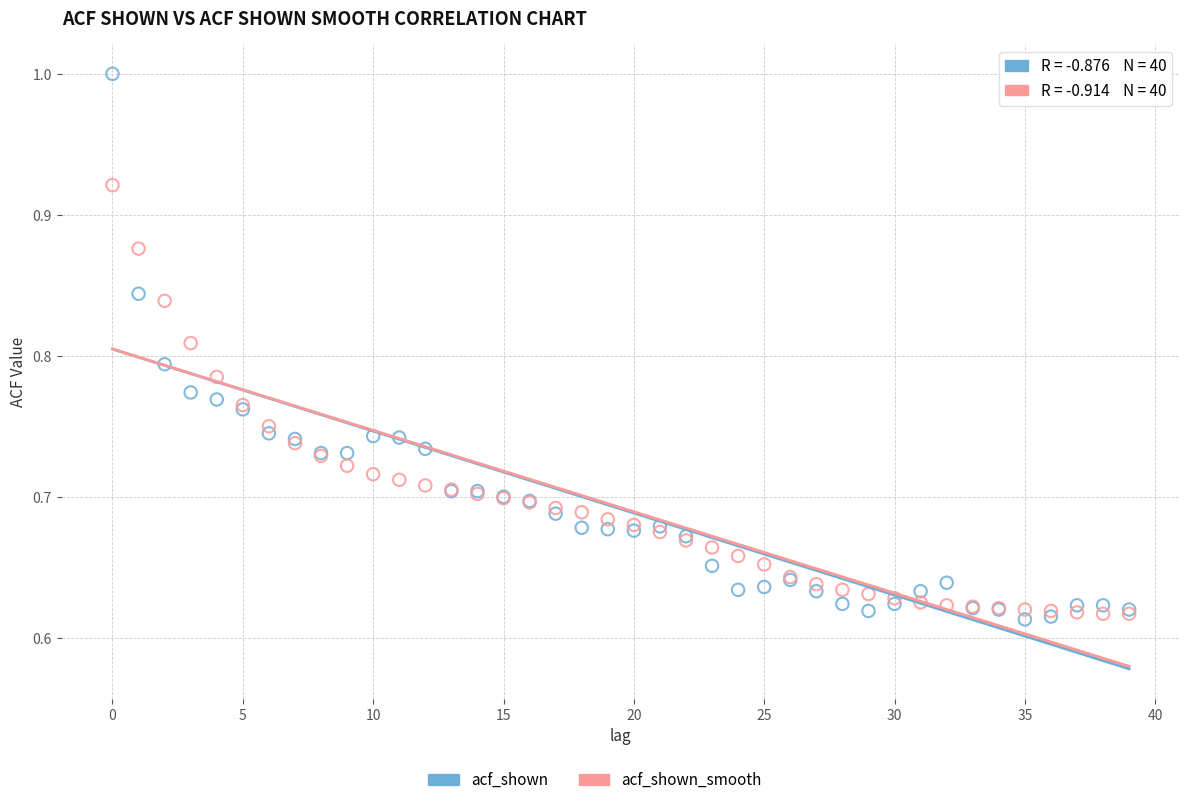

Which series contains the highest Y value?

acf_shown